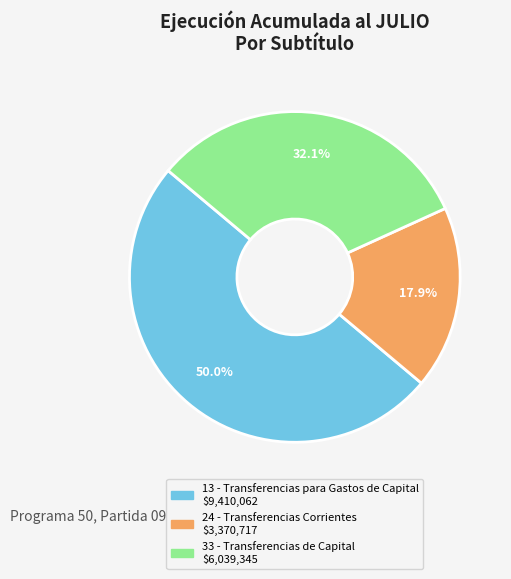

Approximately how many times larger is the value at 24 - Transferencias Corrientes compared to 33 - Transferencias de Capital?

0.6